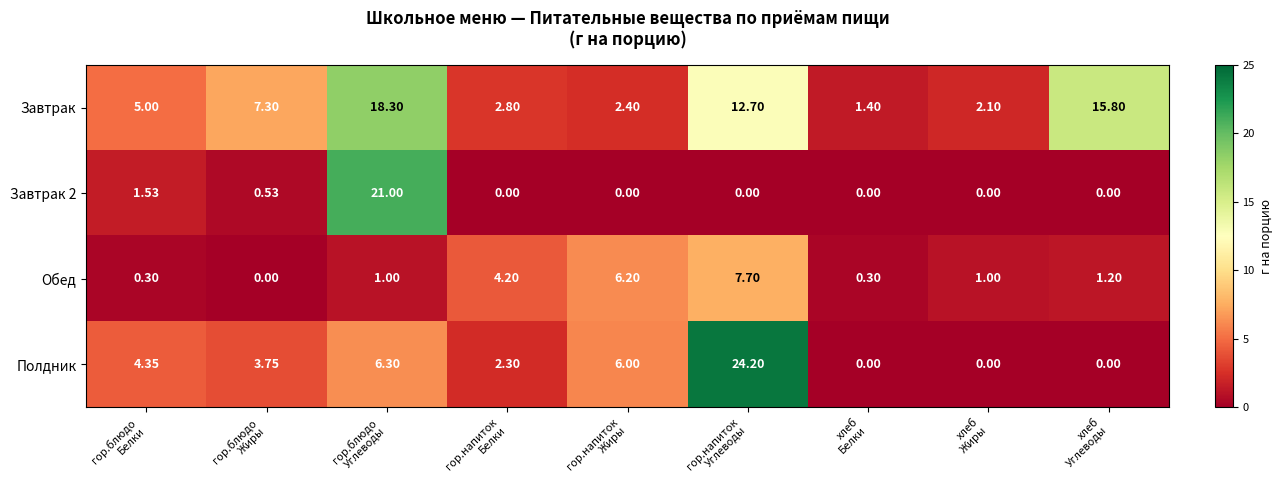

Which series has the largest total across all categories?

Завтрак